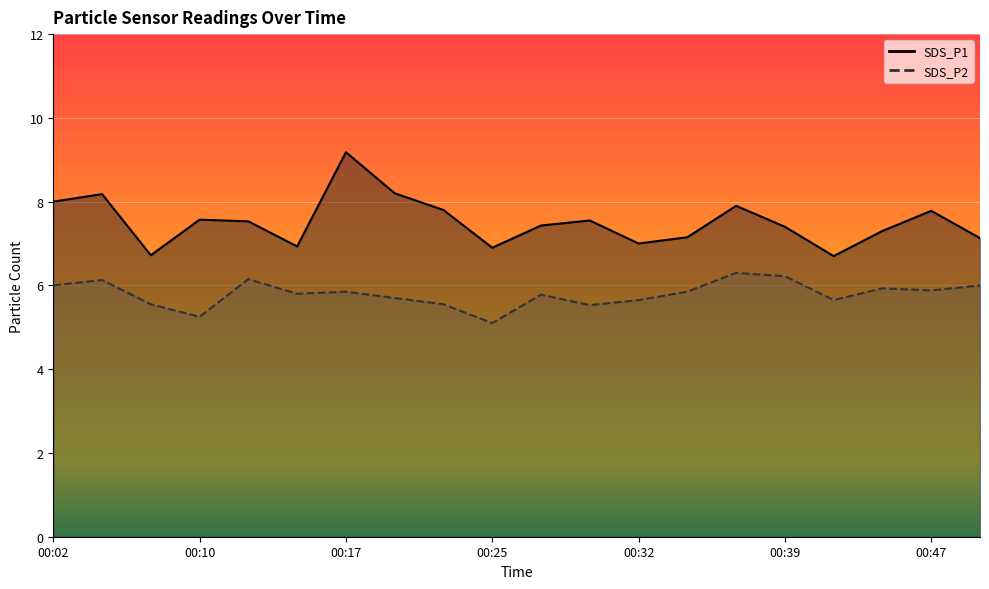

Reading right to left, transcribe all the data shown in this chart.

SDS_P1: 7.1	7.8	7.3	6.7	7.4	7.9	7.2	7.0	7.5	7.4	6.9	7.8	8.2	9.2	6.9	7.5	7.6	6.7	8.2	8.0
SDS_P2: 6.0	5.9	5.9	5.7	6.2	6.3	5.8	5.7	5.5	5.8	5.1	5.5	5.7	5.8	5.8	6.2	5.2	5.5	6.1	6.0